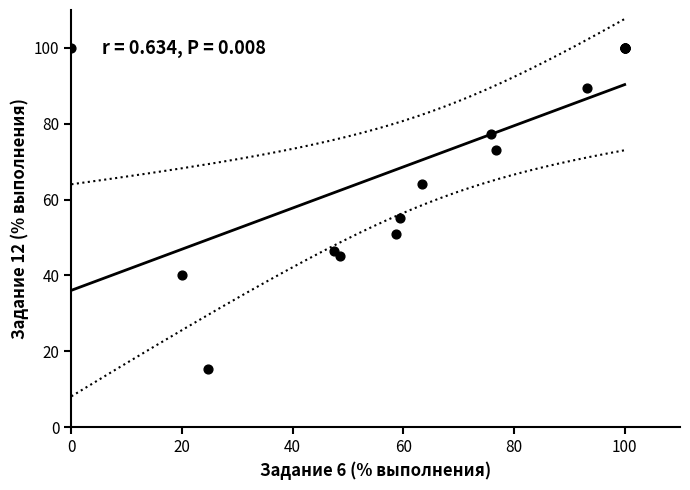

What Y value in the scatter plot is closest to 57?

55.1